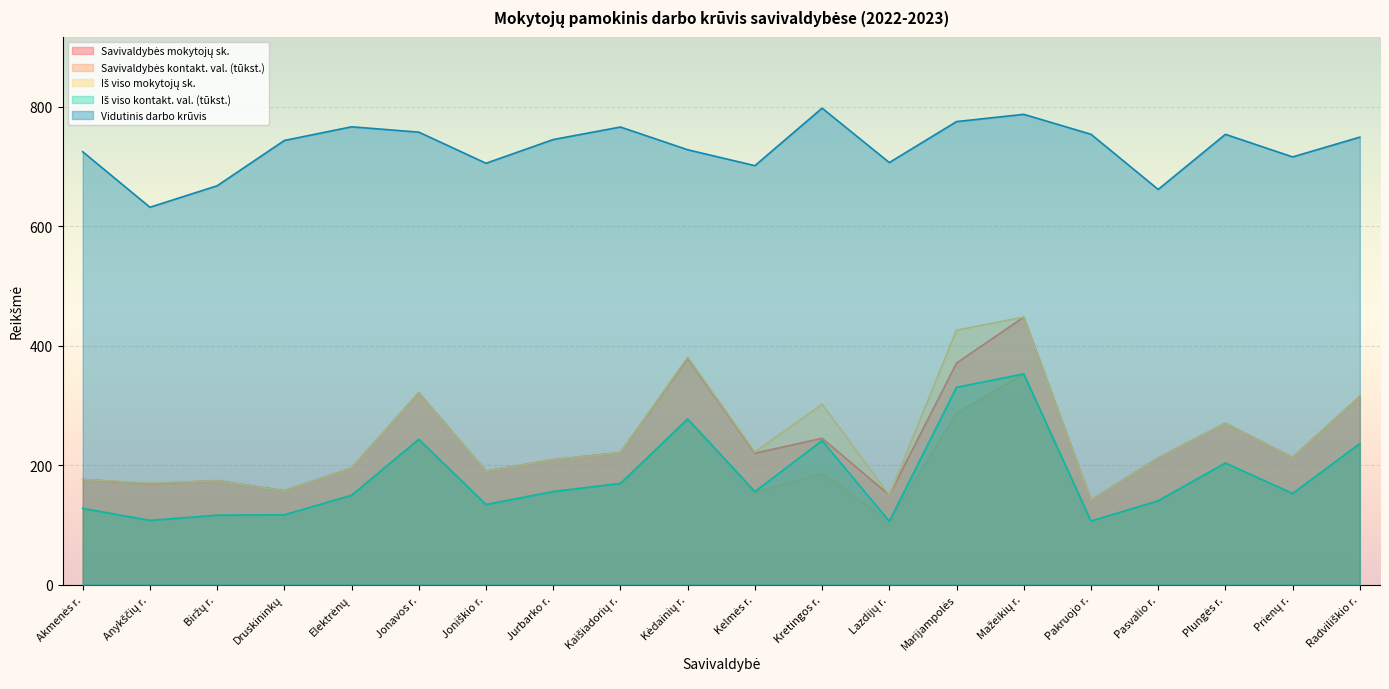

The value of Savivaldybės kontakt. val. at Kaišiadorių r. is 109.5. True or false?

False